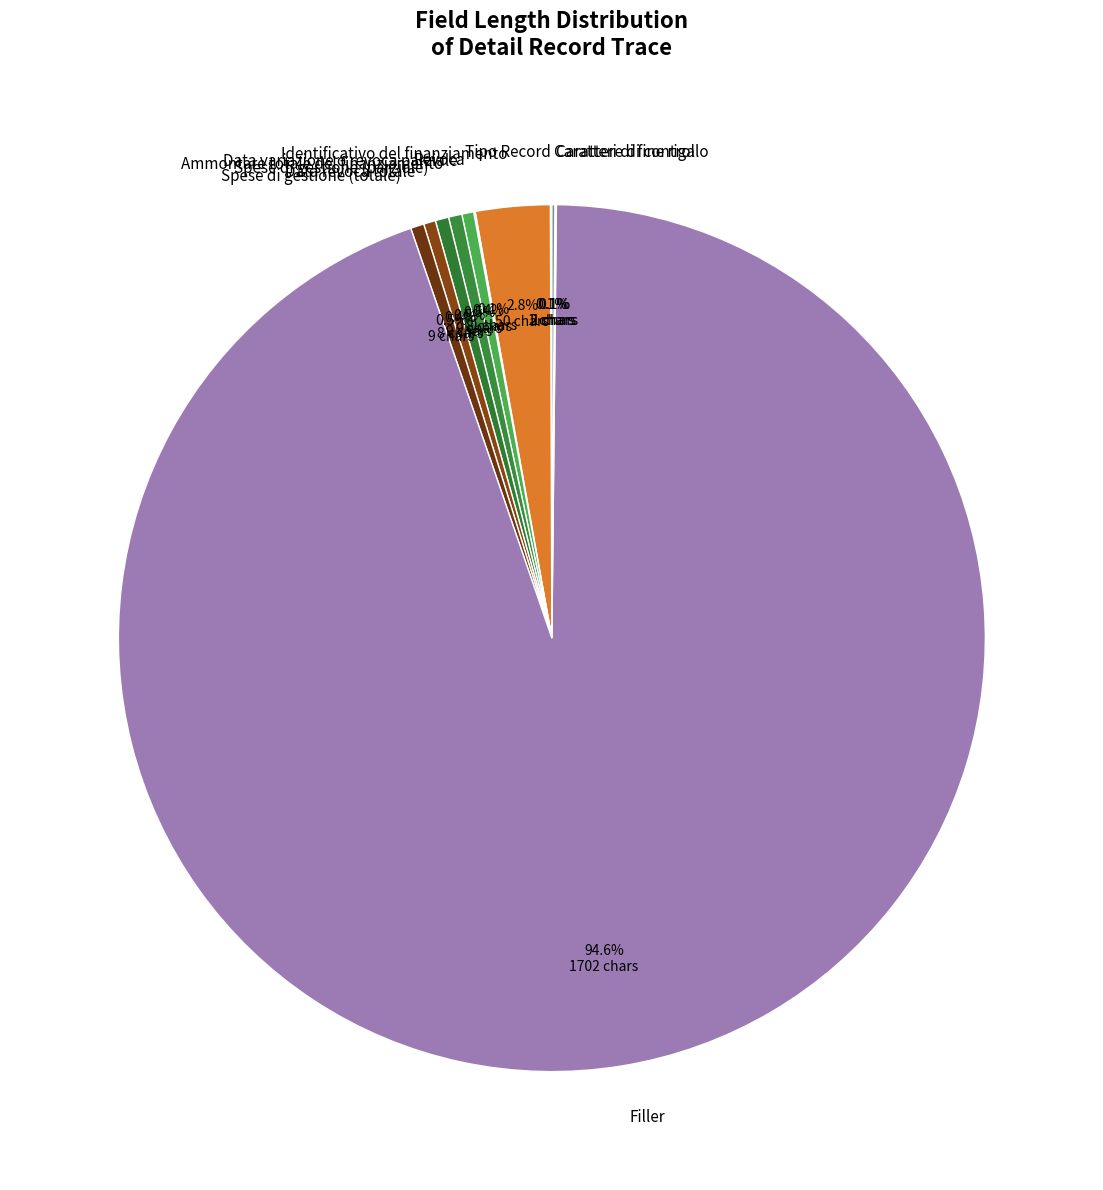

Is there a majority slice in this chart?

Yes